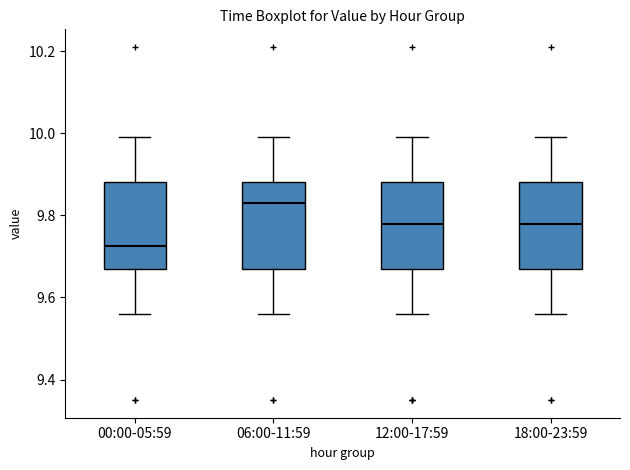

Which box's median line is the highest?

06:00-11:59